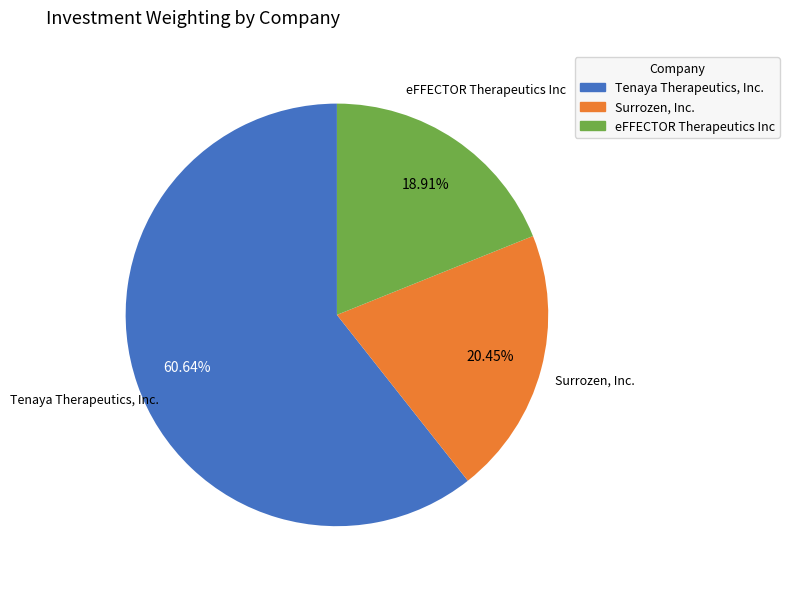

Approximately how many times larger is the value at Tenaya Therapeutics, Inc. compared to eFFECTOR Therapeutics Inc?

3.2